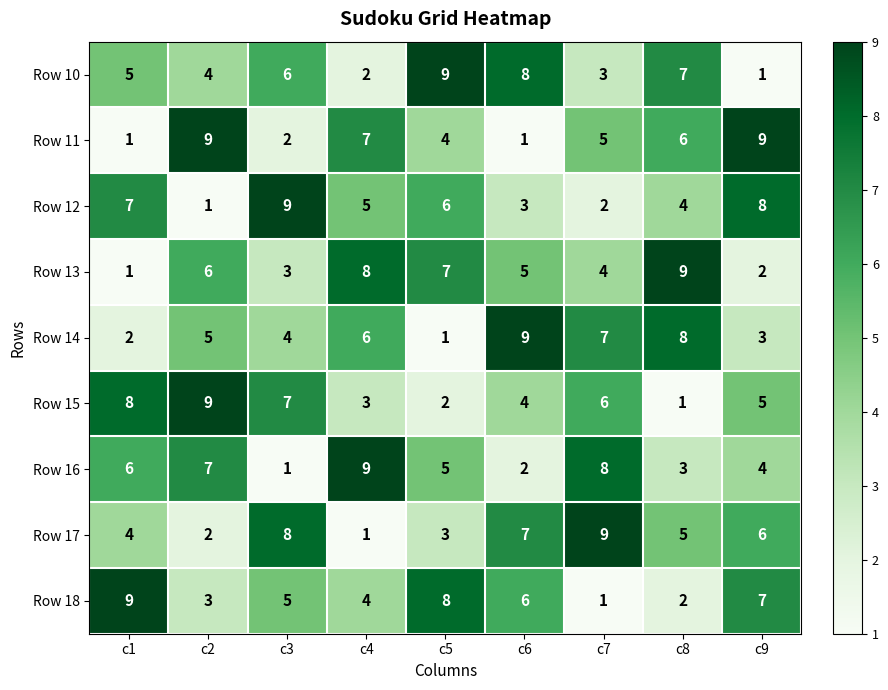

What is the minimum value shown in the chart?

1